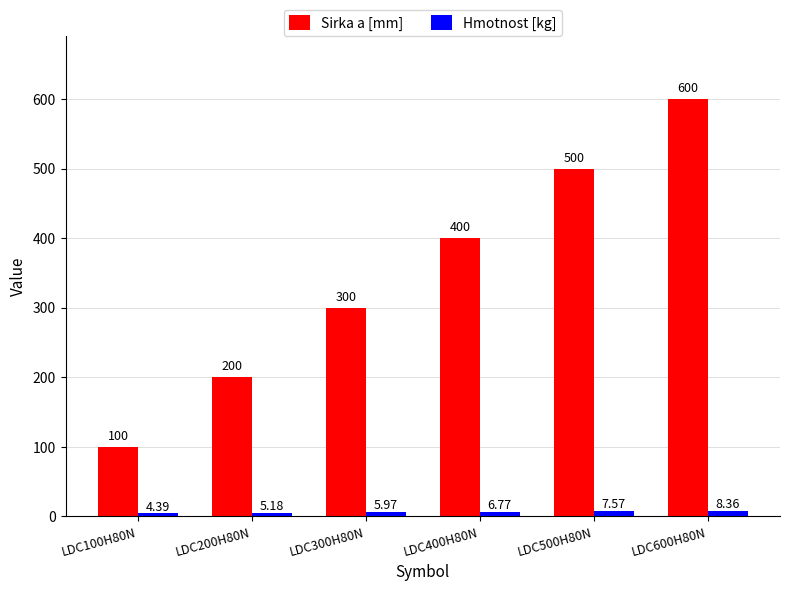

Which series has the largest range (max minus min)?

Sirka a [mm]